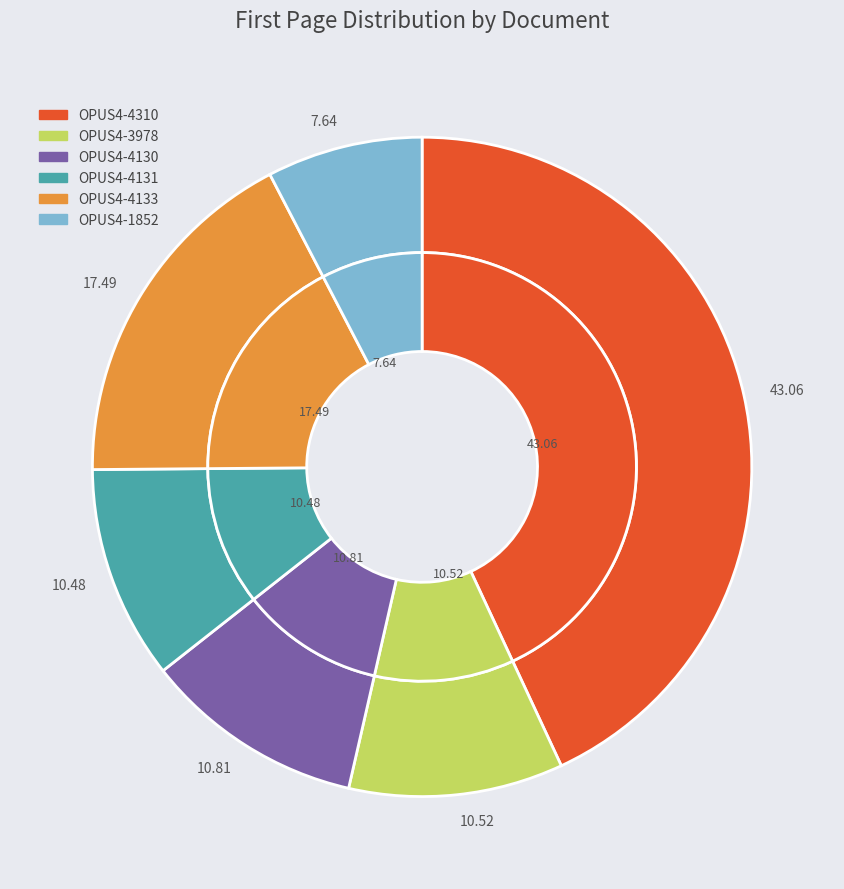

To the nearest percent, what is the difference between the OPUS4-4133 and OPUS4-4310 slice percentages?

26%